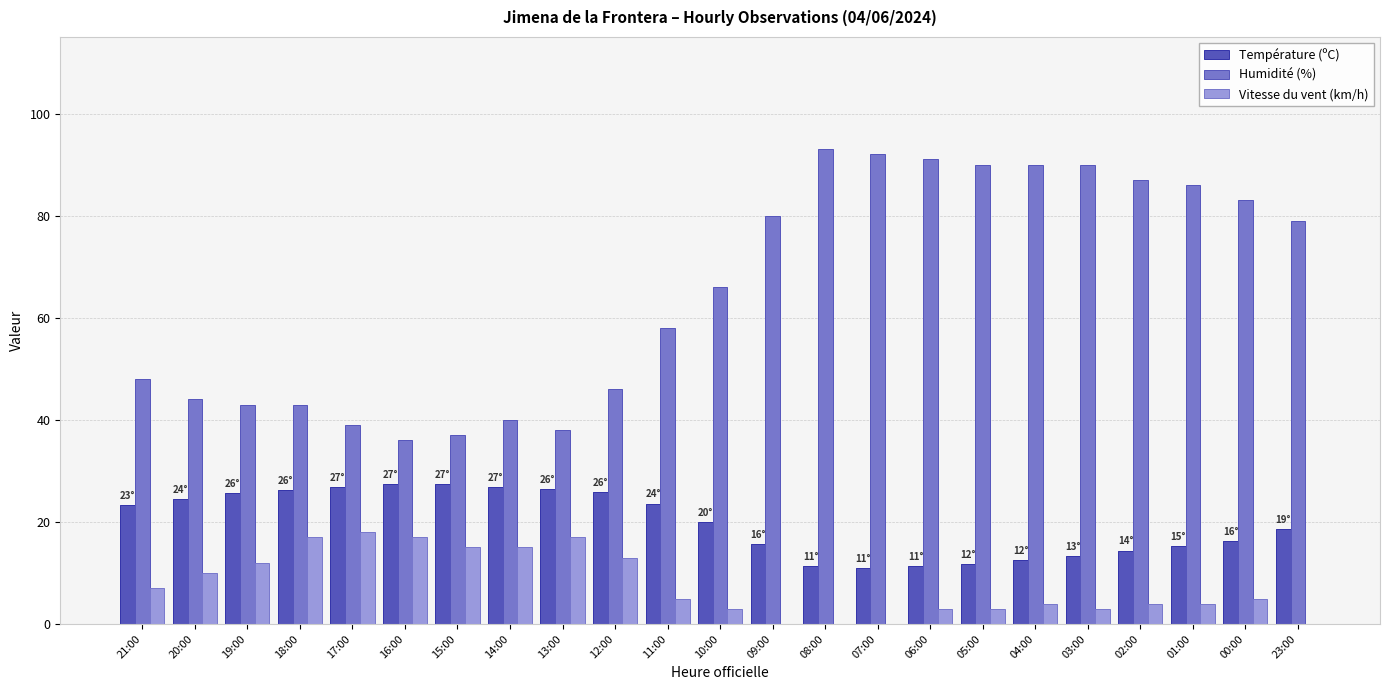

What is the difference between the maximum and second lowest values in the Humidité (%) series?

56.0